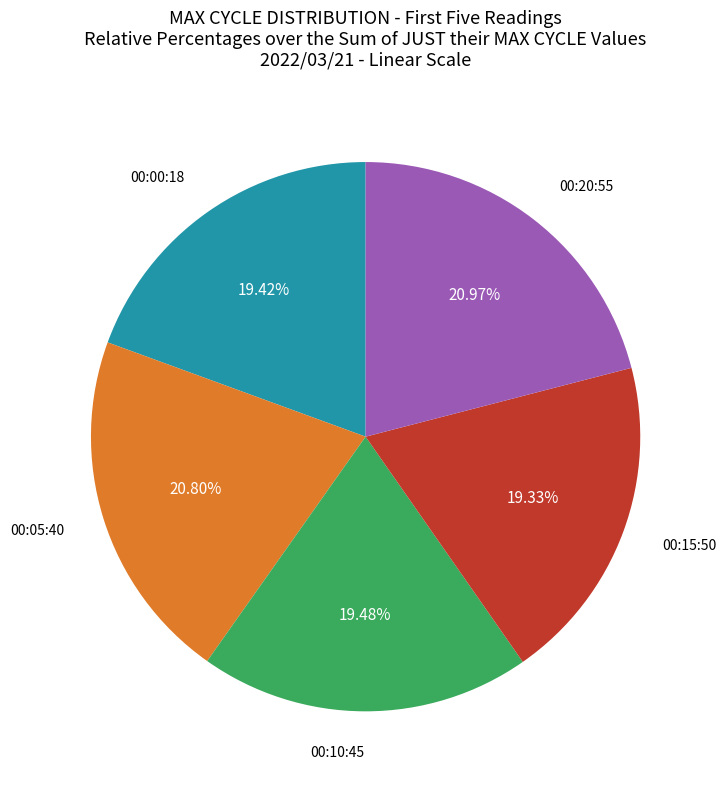

To the nearest percent, what is the average slice percentage?

20%